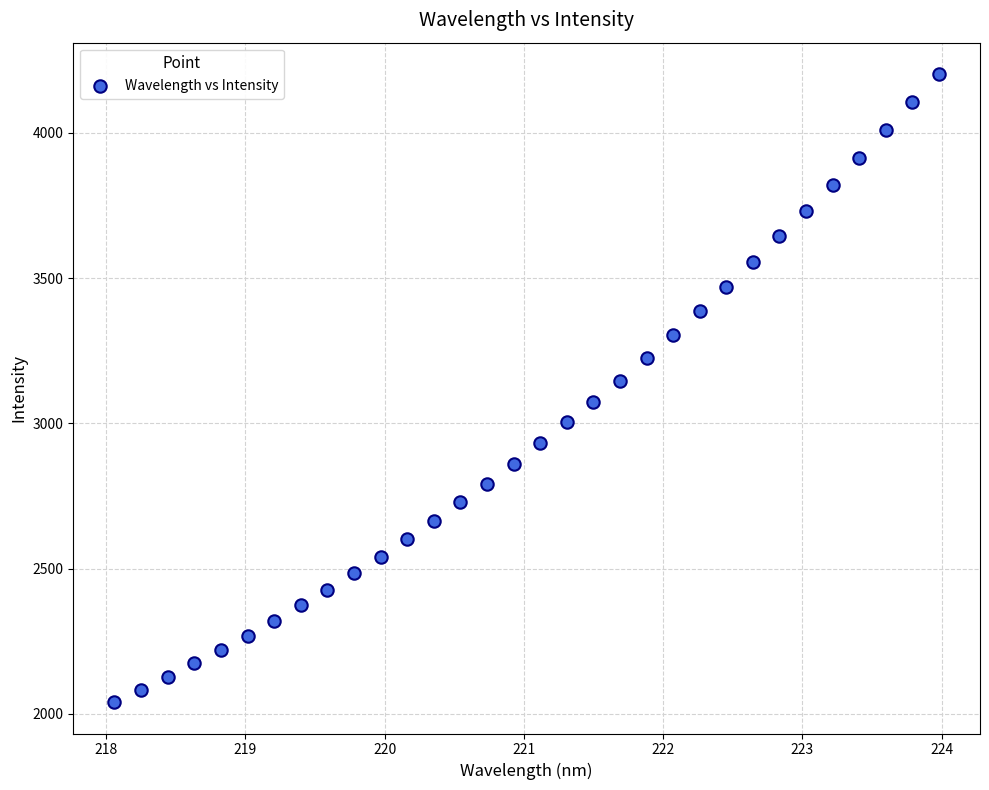

What is the range of X values (max minus min)?

5.9